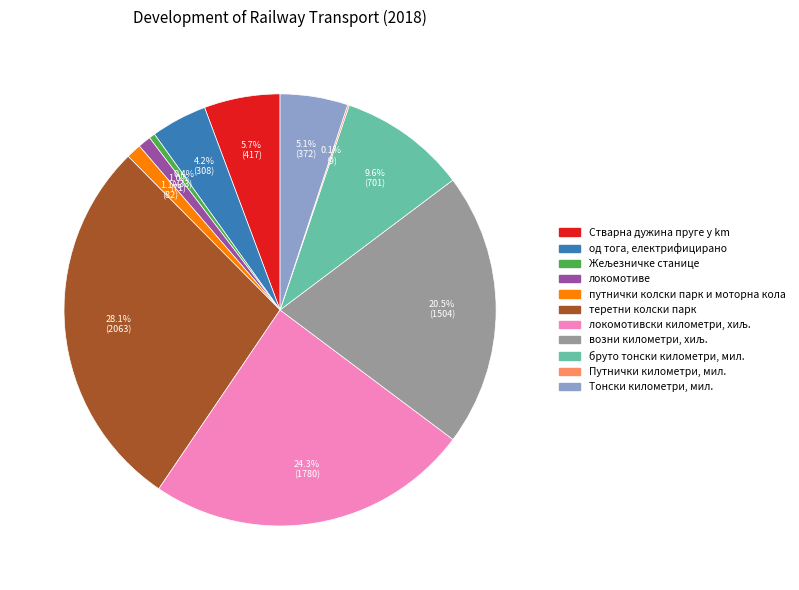

Is there a majority slice in this chart?

No